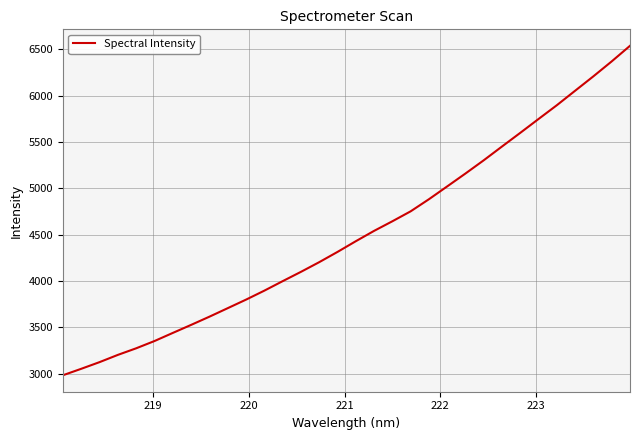

What is the average value?

4504.6